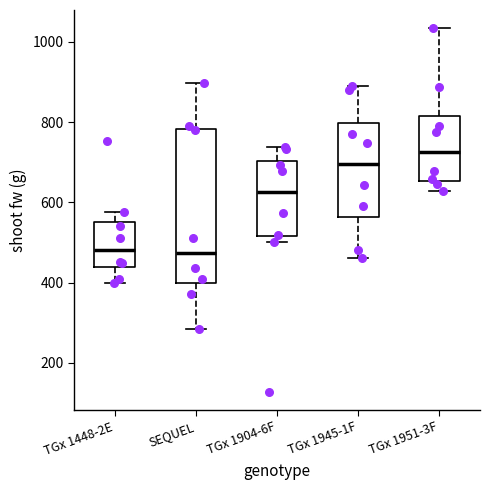

Which box's median line is the highest?

TGx 1951-3F